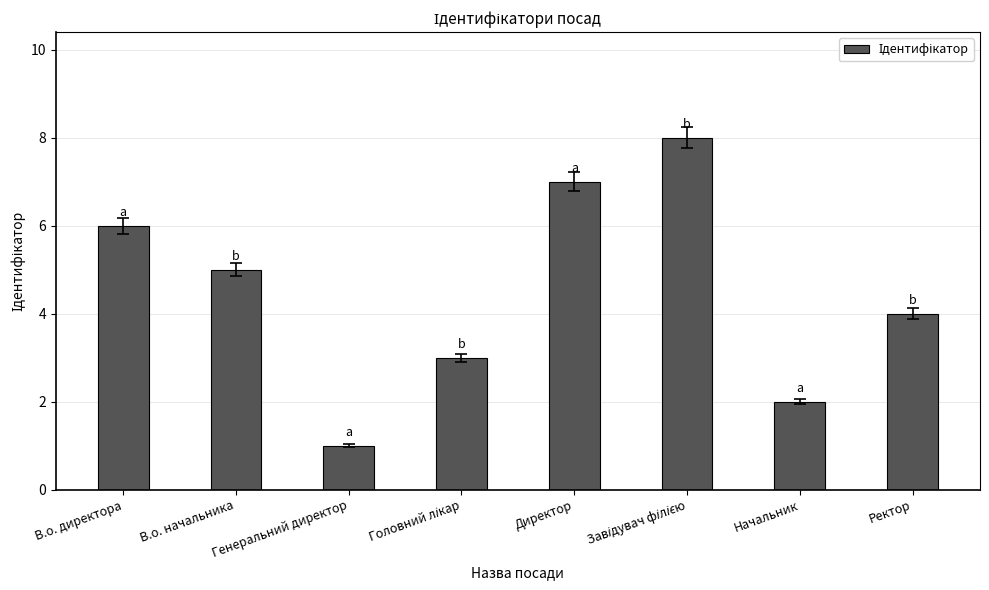

What is the label of the 7th bar from the left?

Начальник